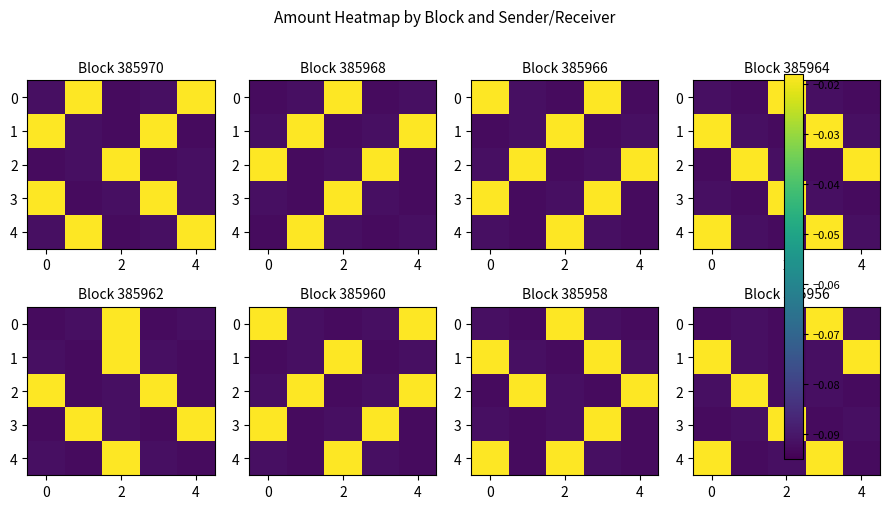

Count the number of categories in the chart.

5